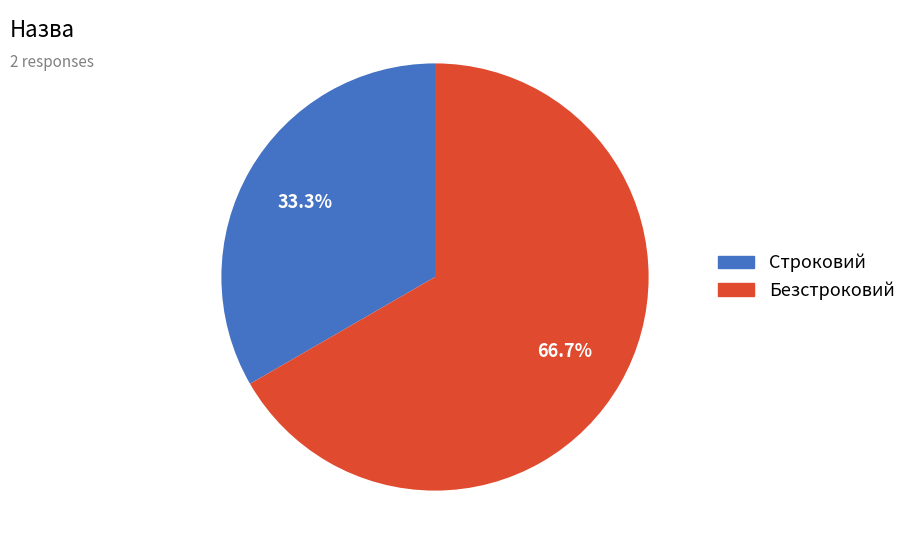

Which category accounts for the majority?

Безстроковий